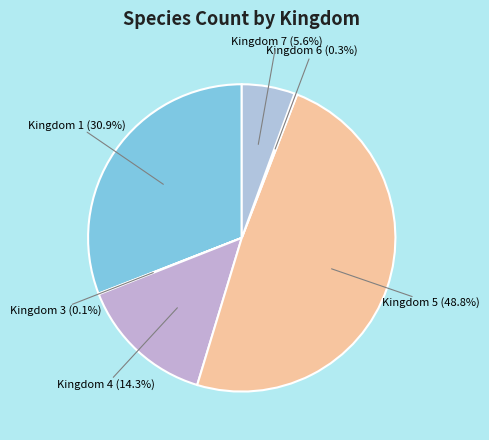

How many slices are in this pie chart?

6